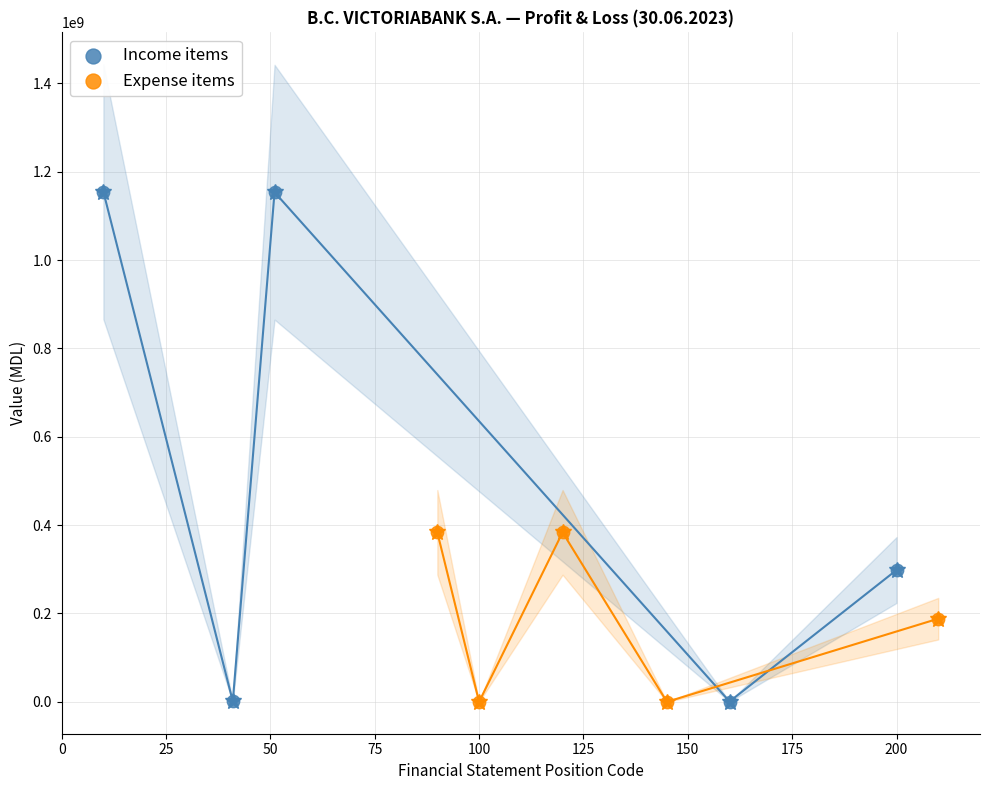

What are all the series names shown in the legend?

Income items, Expense items